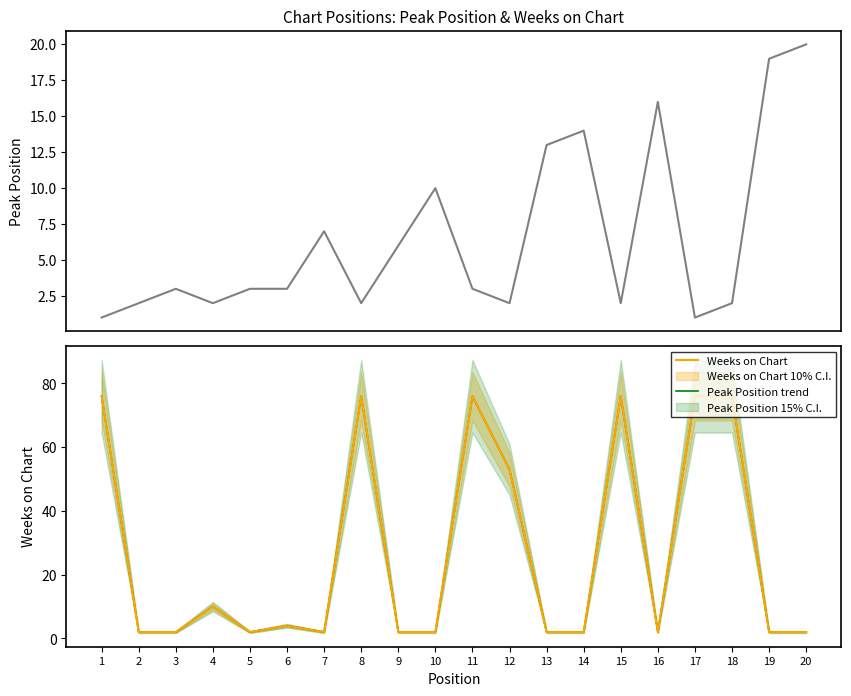

Which series changed the most between 4 and 7?

Weeks on Chart